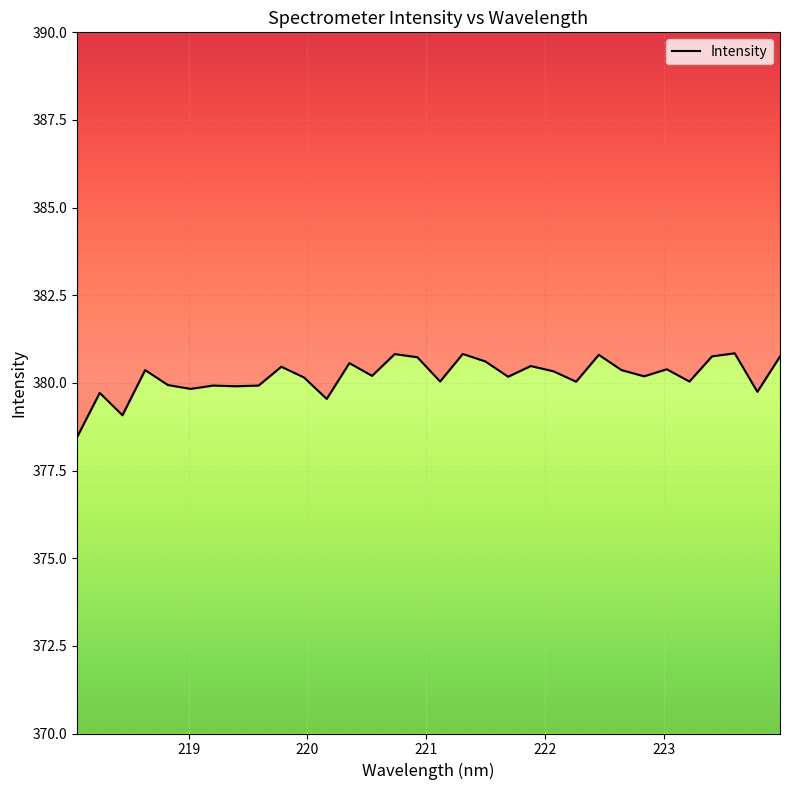

What is the maximum value shown in the chart?

380.8